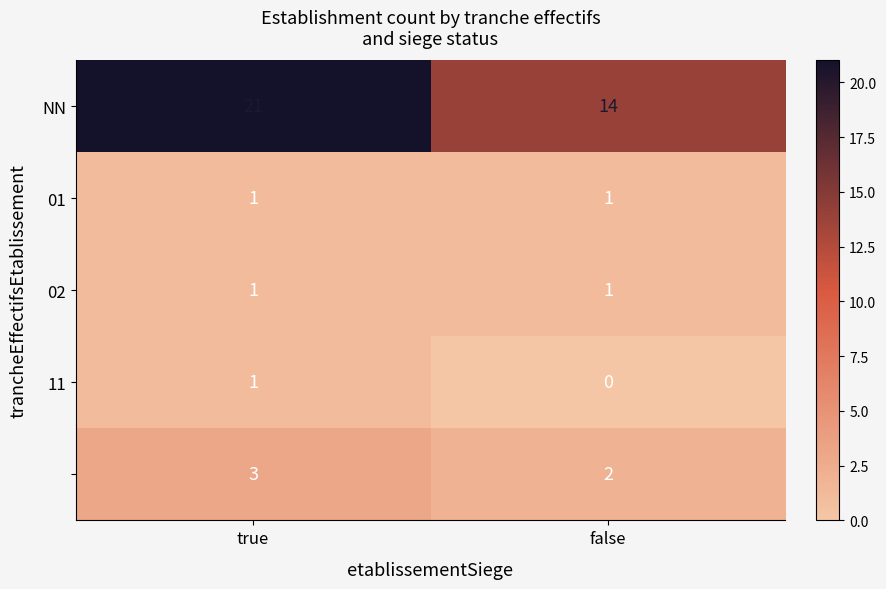

What is the total value across all series at false?

18